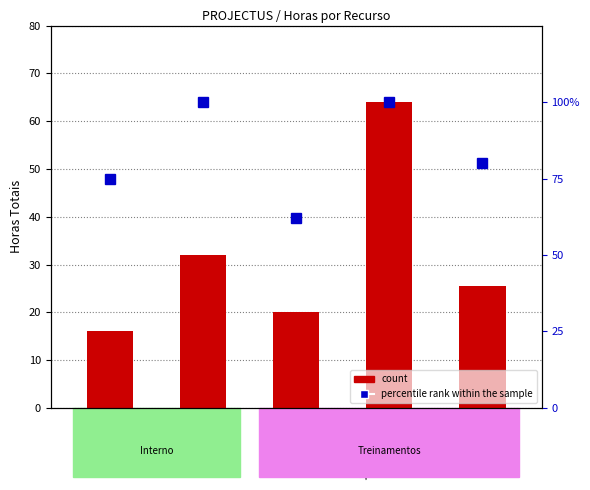

What is the maximum value shown in the chart?

100.0